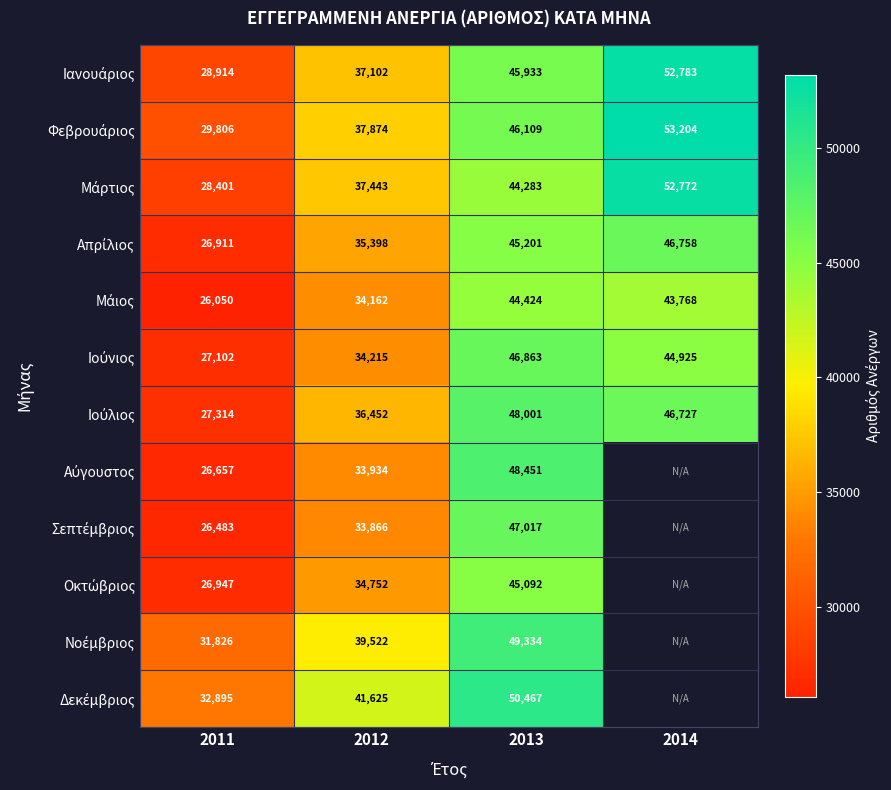

Which label corresponds to the largest value in the chart?

2014